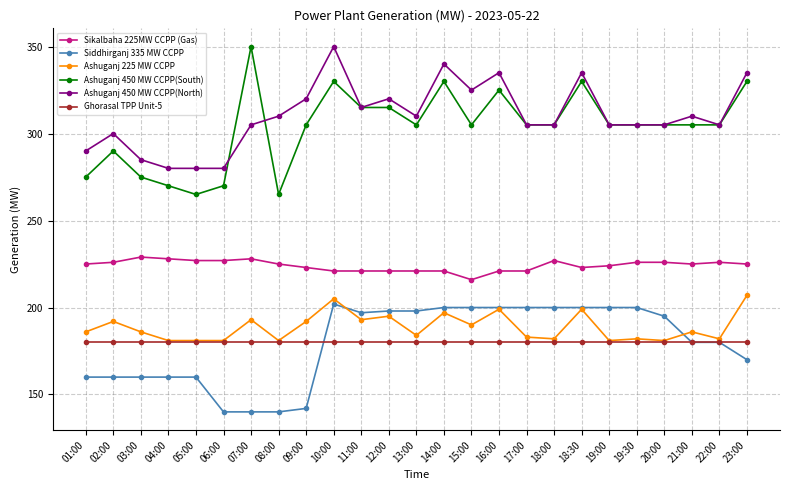

At which category is the sum across all series the highest?

10:00